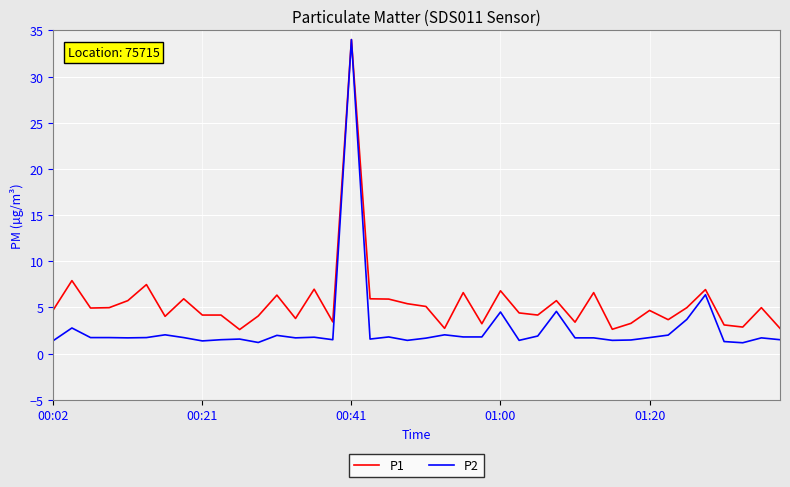

At how many categories does at least one series exceed 33?

1